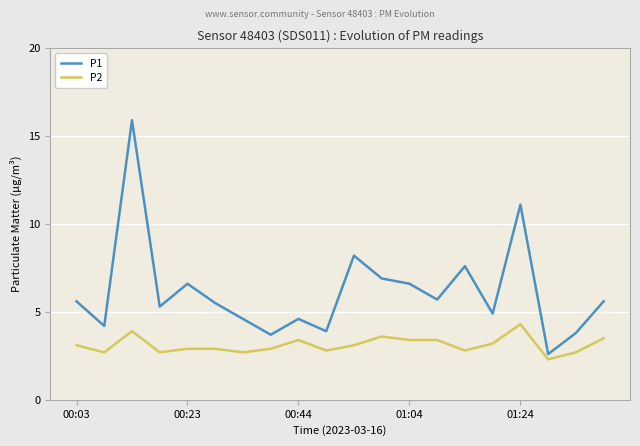

True or false: P1 and P2 intersect in this chart.

False